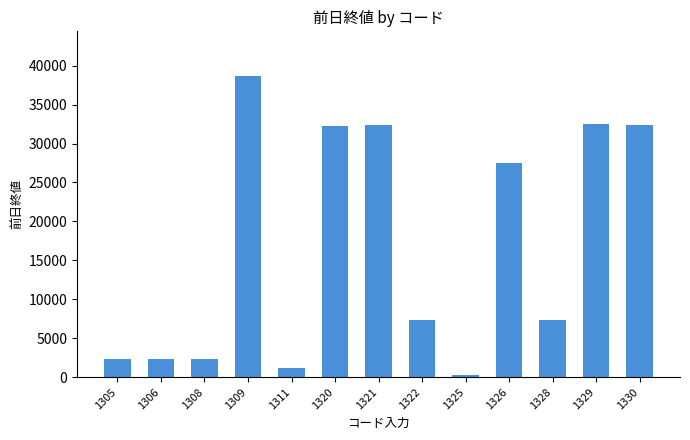

Read the value at 1311.

1139.0